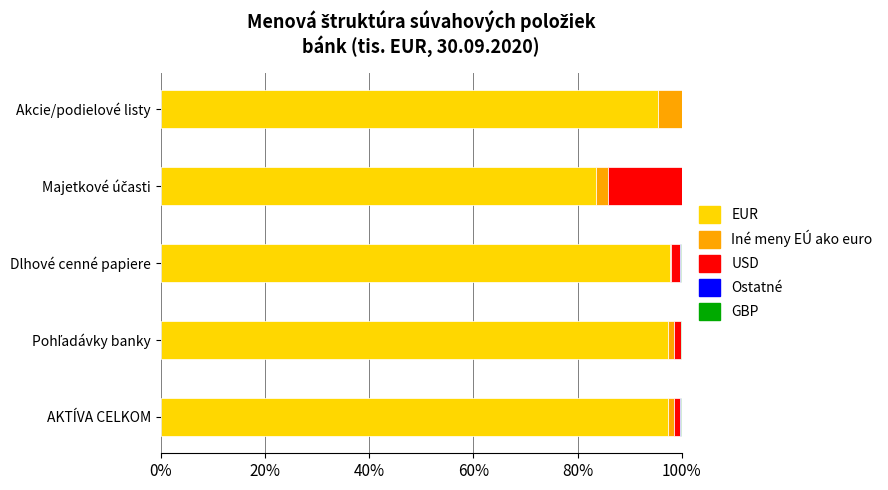

How many distinct data groups are displayed?

5